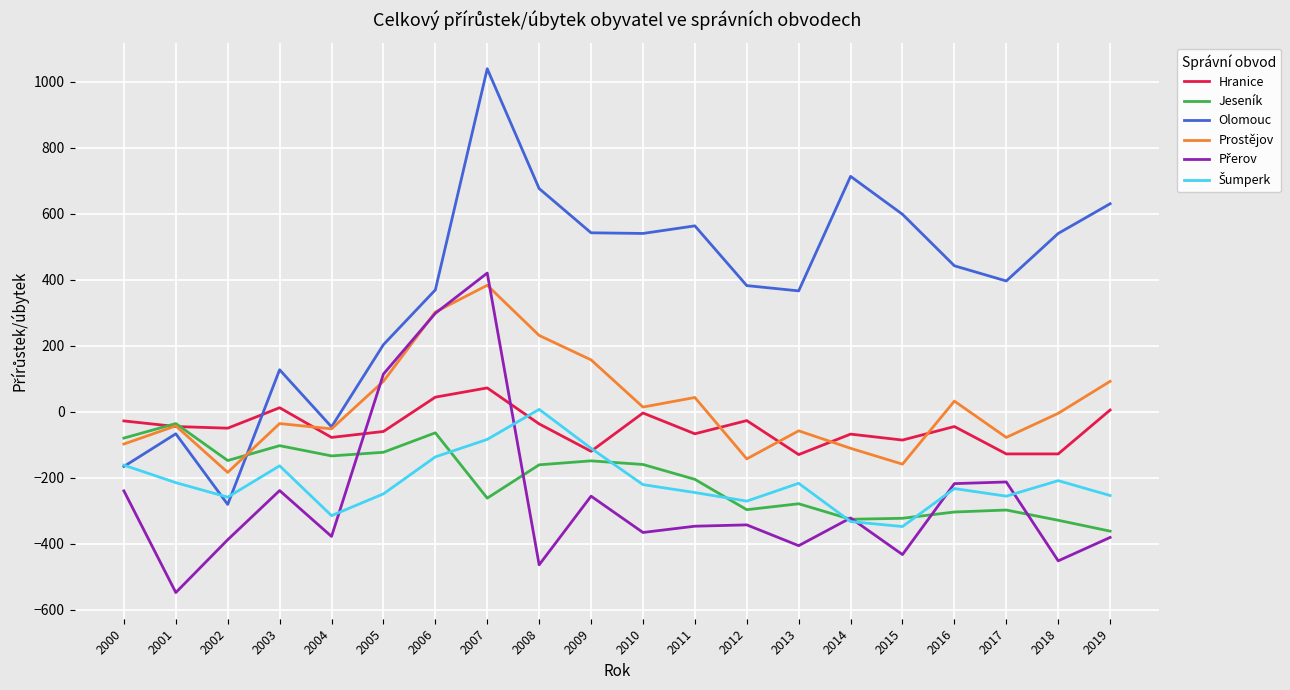

What is the average value of the Jeseník series?

-207